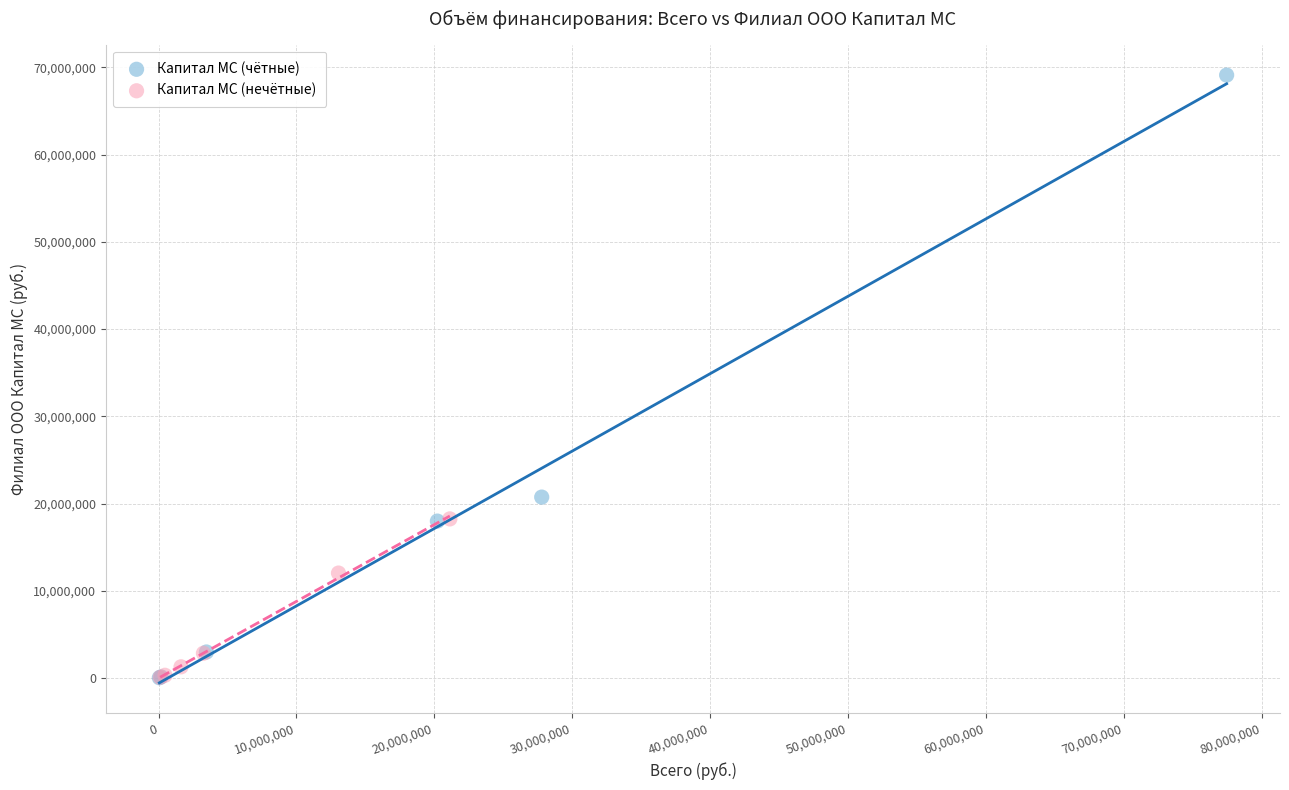

Which series contains the highest Y value?

Капитал МС (чётные)